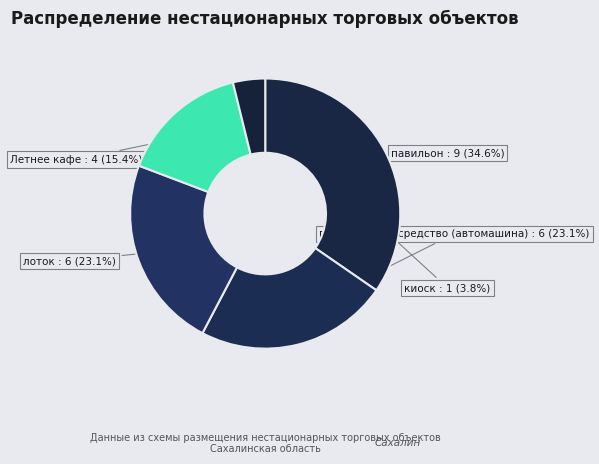

Is the sum of Летнее кафе and лоток greater than half?

No